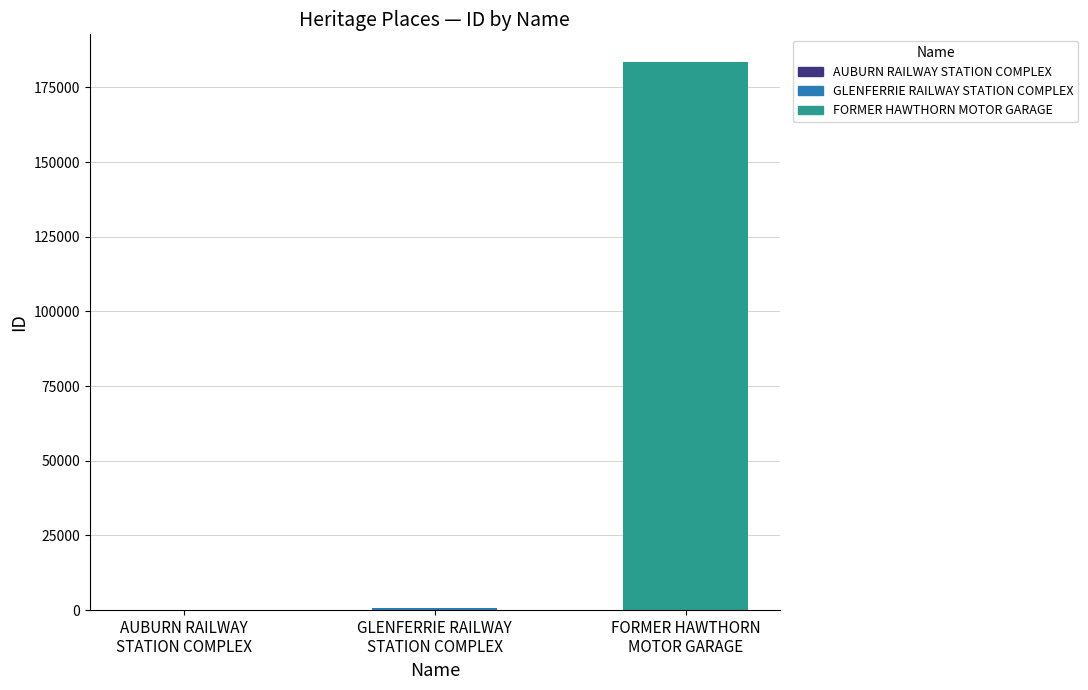

The value at GLENFERRIE RAILWAY STATION COMPLEX is 875. True or false?

False